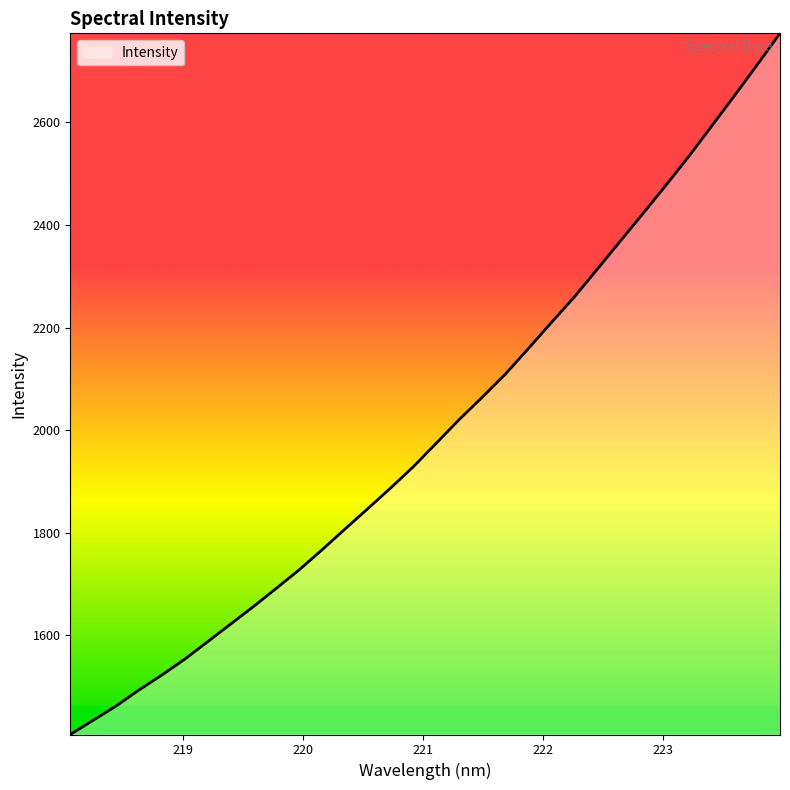

Does the chart display data point markers on the line(s)?

No